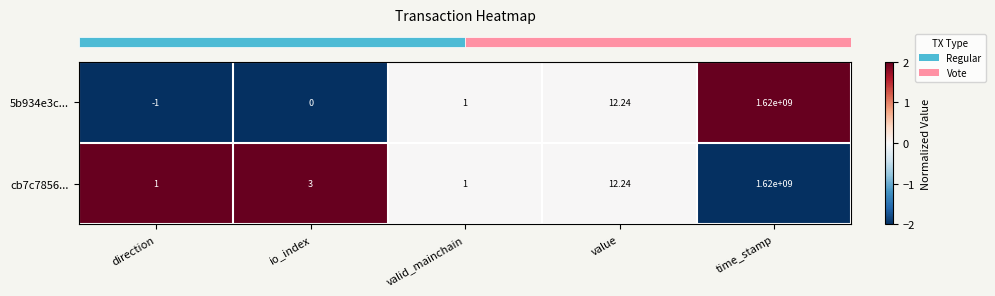

Which series has the widest spread of values?

5b934e3c...